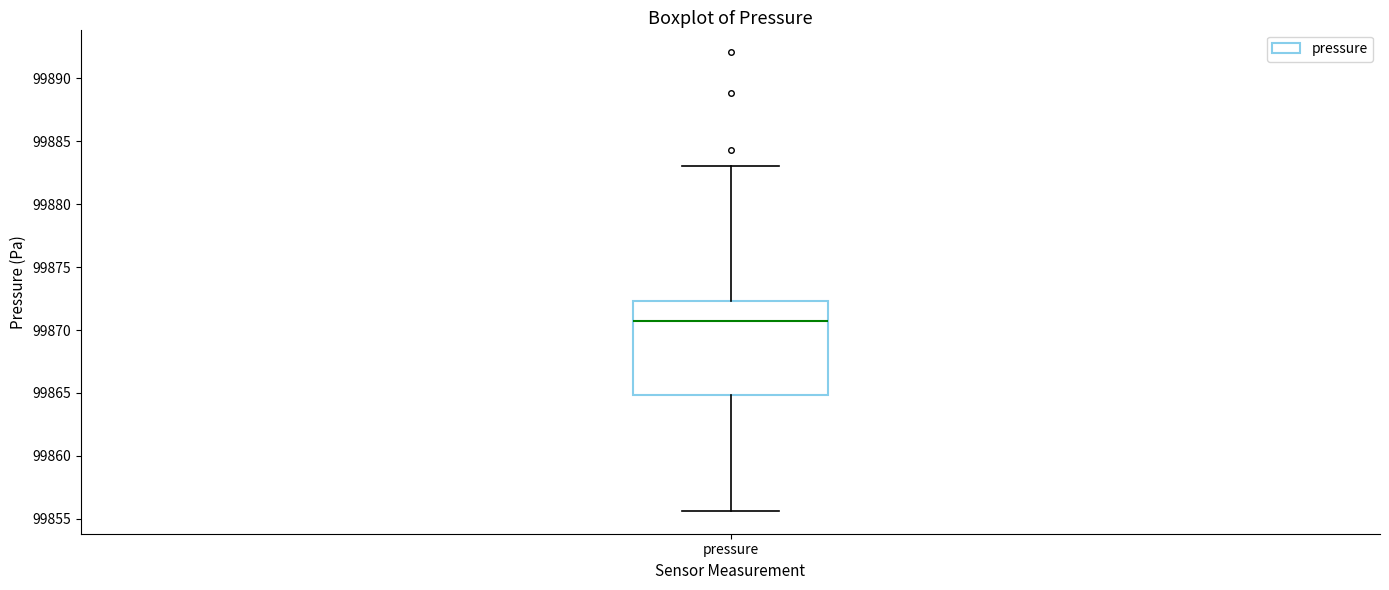

Read this box plot against the y-axis: the position of the median line, the range covered by the box, and the ends of both whiskers. The values are not printed on the chart, so give them approximately, as read against the axis.

median 99871.0, box 99865.0 to 99872.5, whiskers 99855.5 to 99883.0